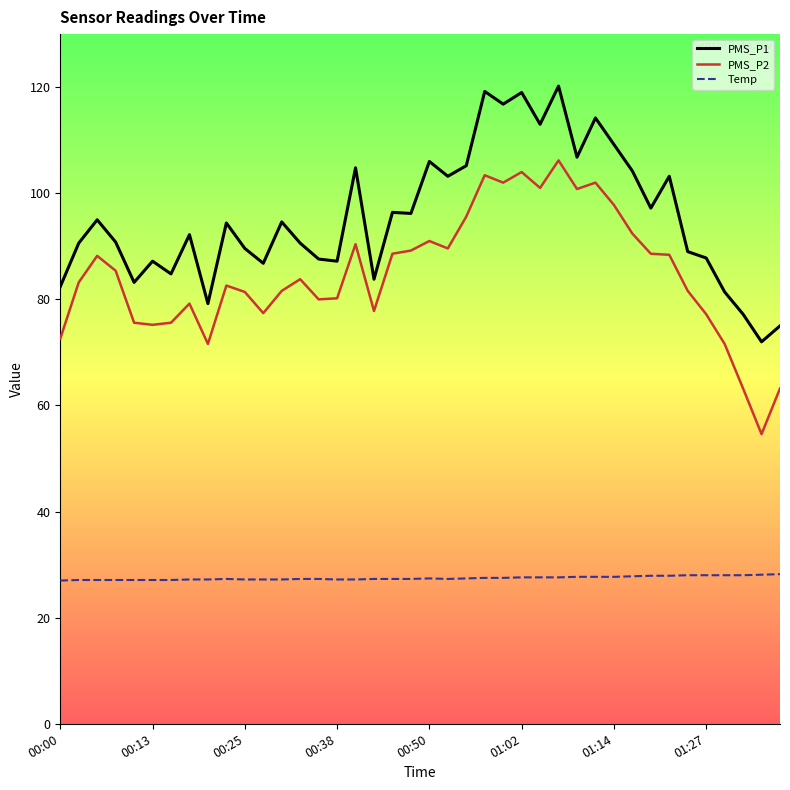

True or false: PMS_P2 and PMS_P1 cross at least once.

False